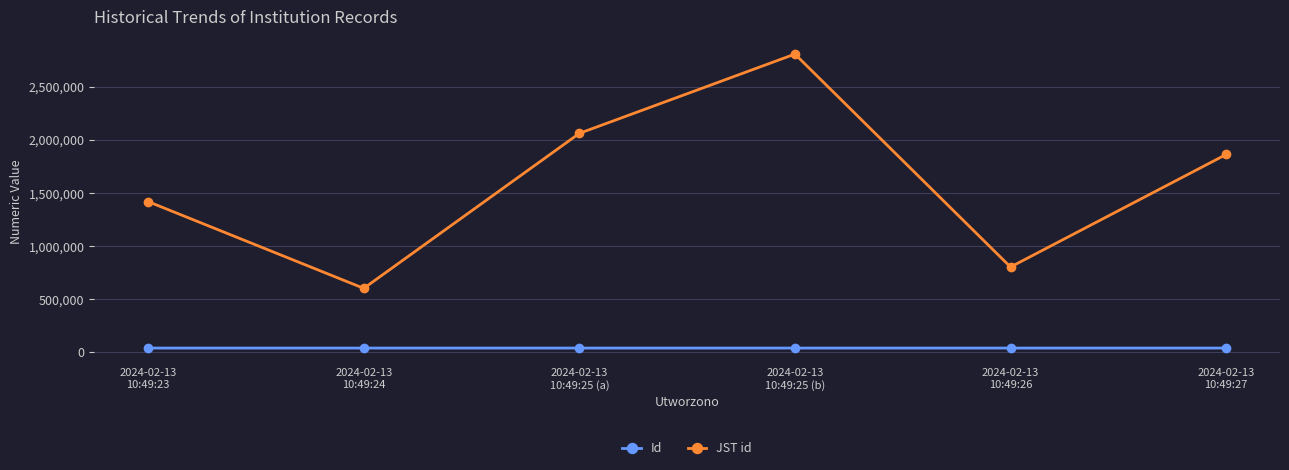

Between 2024-02-13
10:49:23 and 2024-02-13
10:49:25 (b), which series saw the biggest shift?

JST id